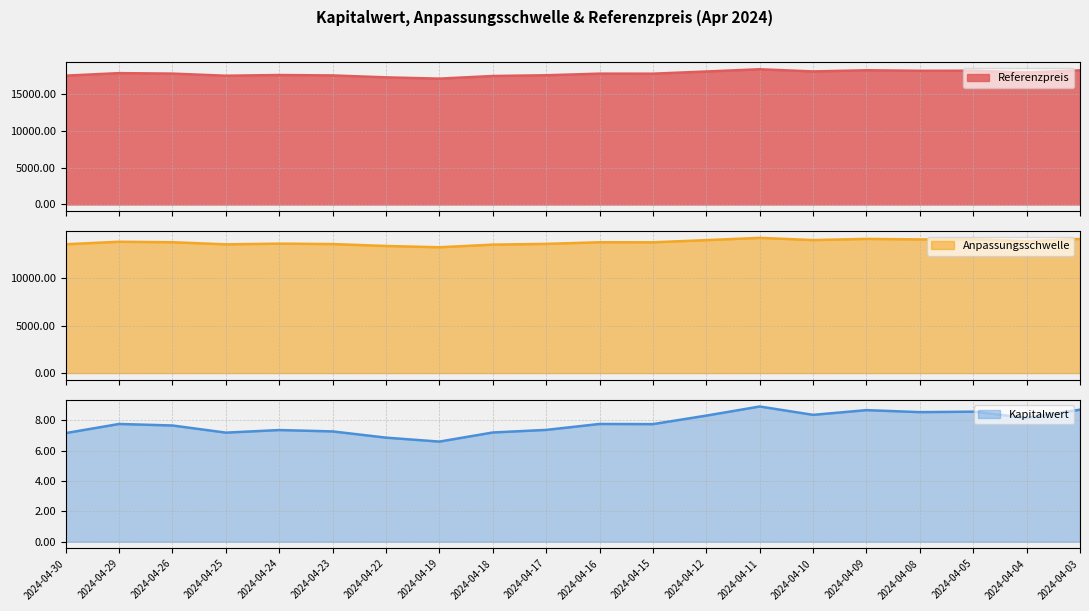

True or false: Kapitalwert and Anpassungsschwelle intersect in this chart.

False